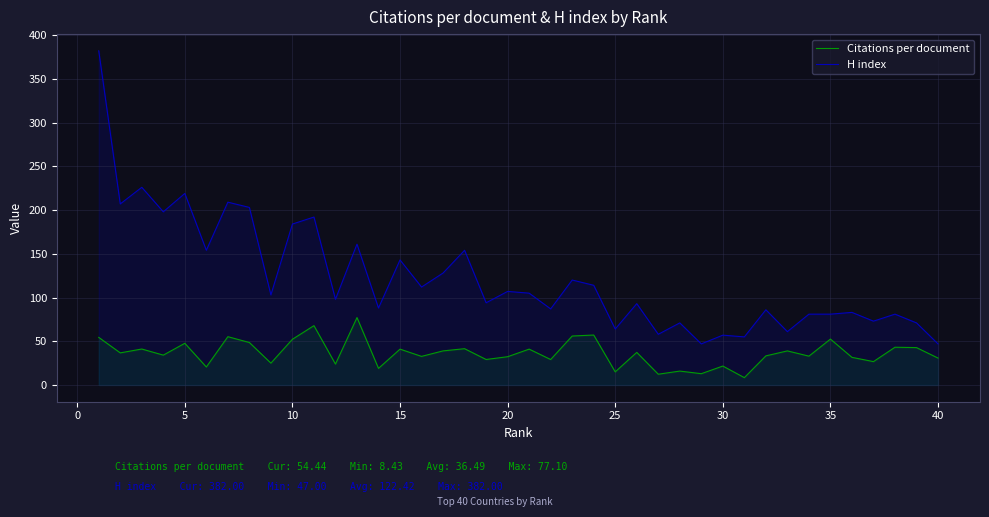

The H index series shows 57.0 at 30. True or false?

True